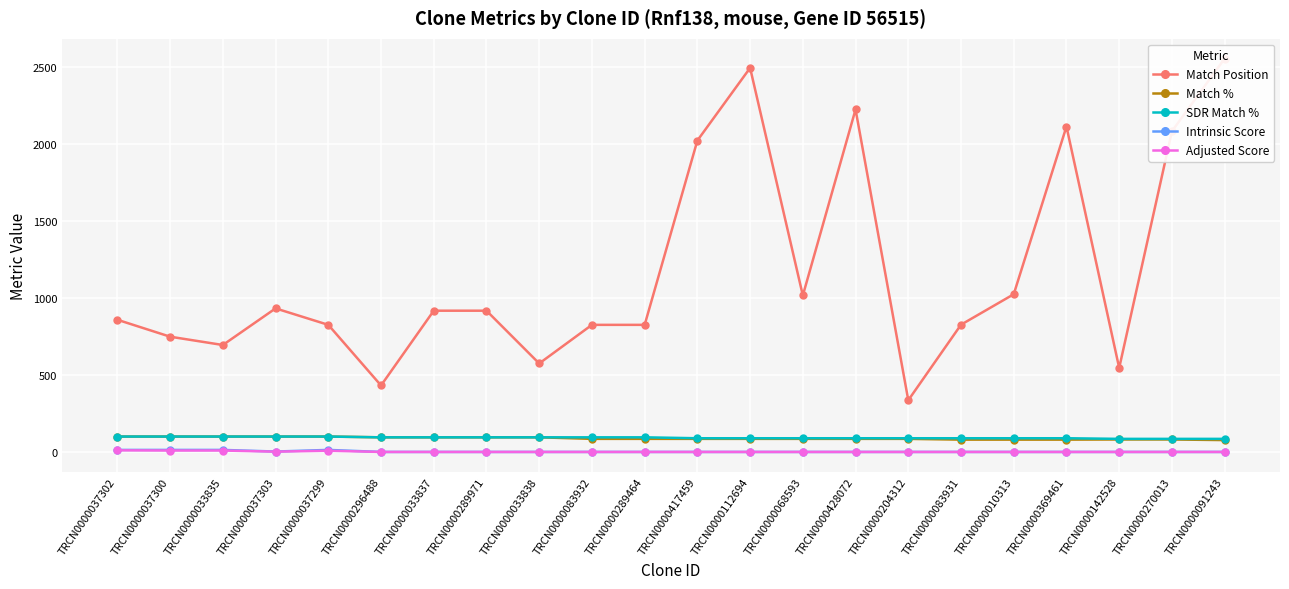

Between TRCN0000037303 and TRCN0000270013, which series saw the biggest shift?

Match Position